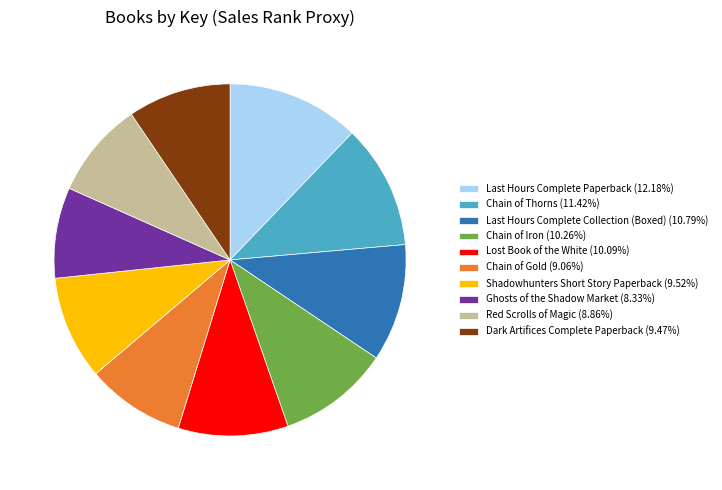

How many segments does this pie chart have?

10